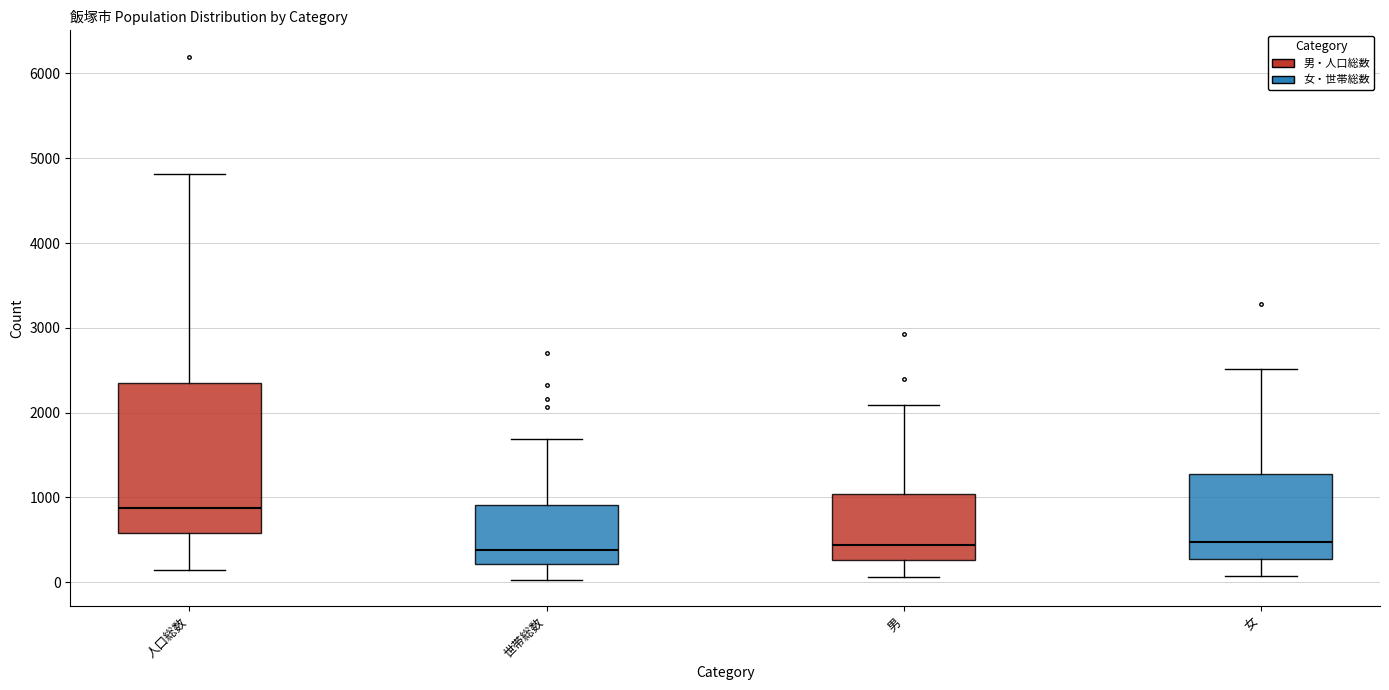

Reading left to right, transcribe this box plot: for each box, give where its median line is, the range the box spans, and where its two whiskers end, as read against the y-axis. The values are not printed on the chart, so give them approximately, as read against the axis.

人口総数: median 900, box 600 to 2400, whiskers 100 to 4800
世帯総数: median 400, box 200 to 900, whiskers 0 to 1700
男: median 400, box 300 to 1000, whiskers 100 to 2100
女: median 500, box 300 to 1300, whiskers 100 to 2500